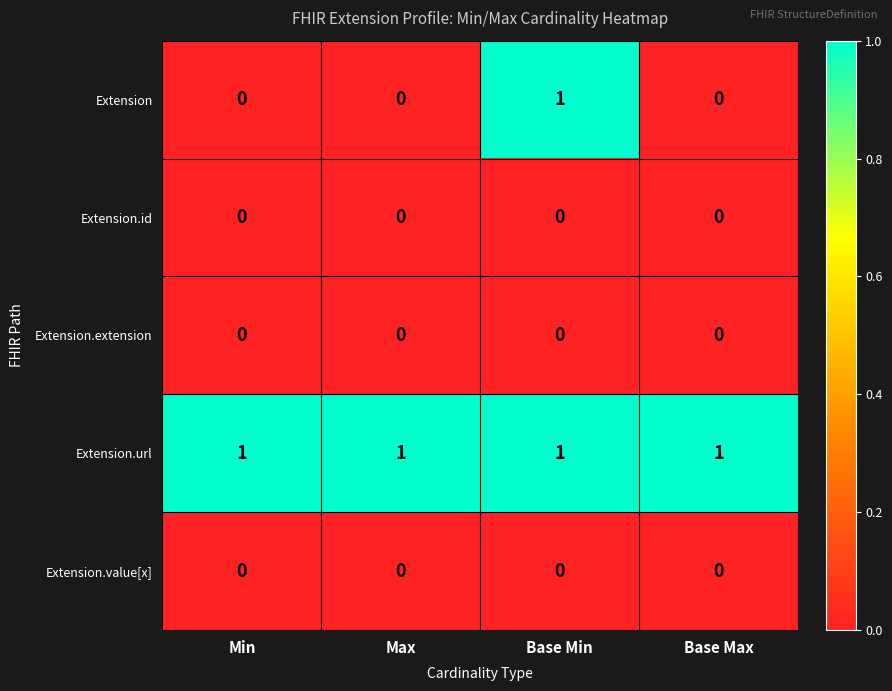

Reading left to right, what are all the values shown in this chart?

Extension: 0	0	1	0
Extension.id: 0	0	0	0
Extension.extension: 0	0	0	0
Extension.url: 1	1	1	1
Extension.value[x]: 0	0	0	0